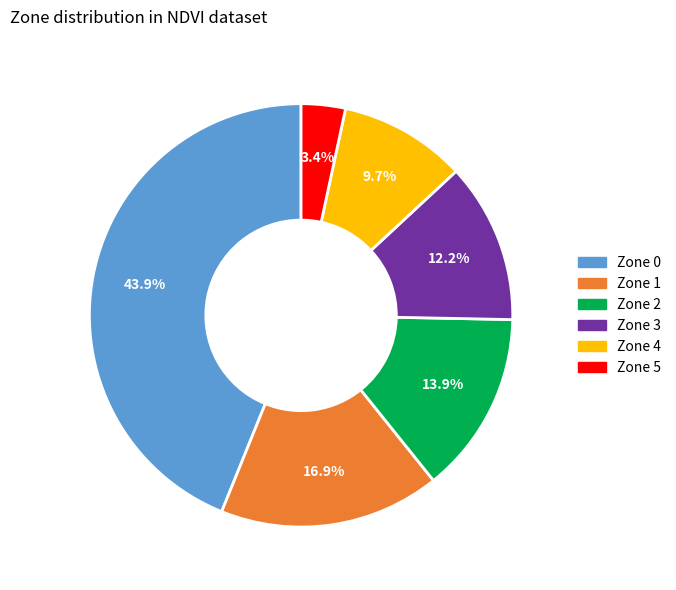

Which has a higher value, Zone 2 or Zone 1?

Zone 1